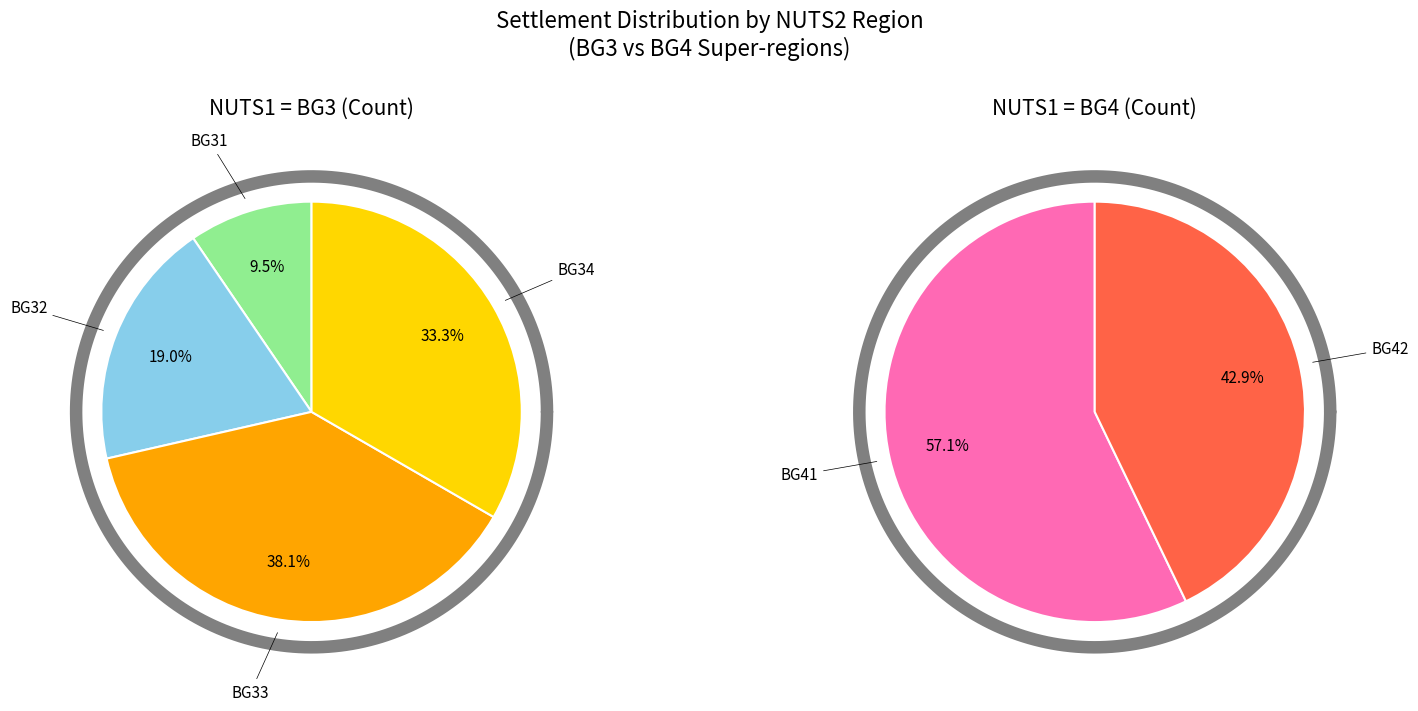

Does any single category account for the majority?

No